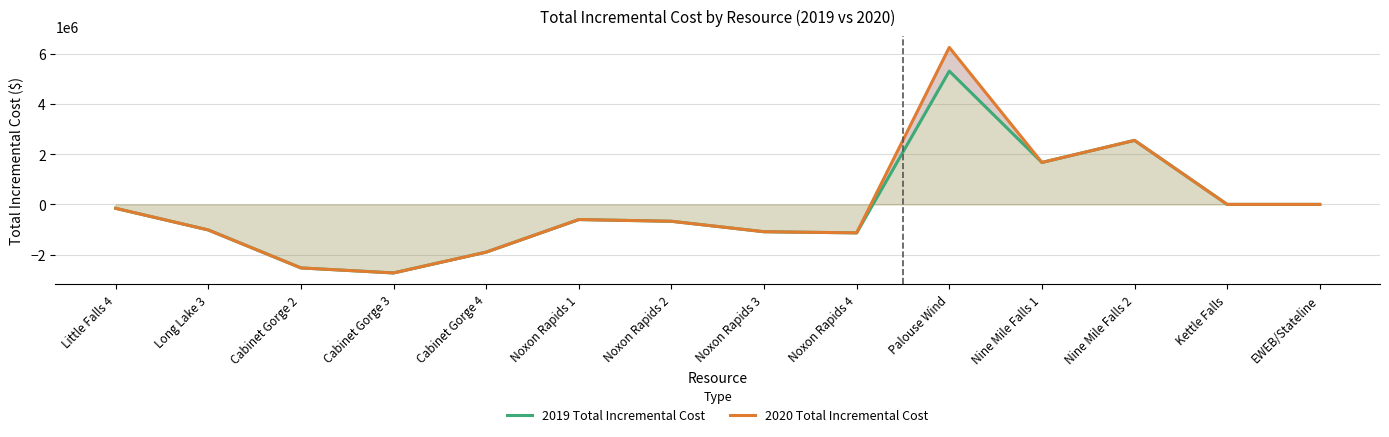

True or false: 2020 Total Incremental Cost and 2019 Total Incremental Cost intersect in this chart.

False